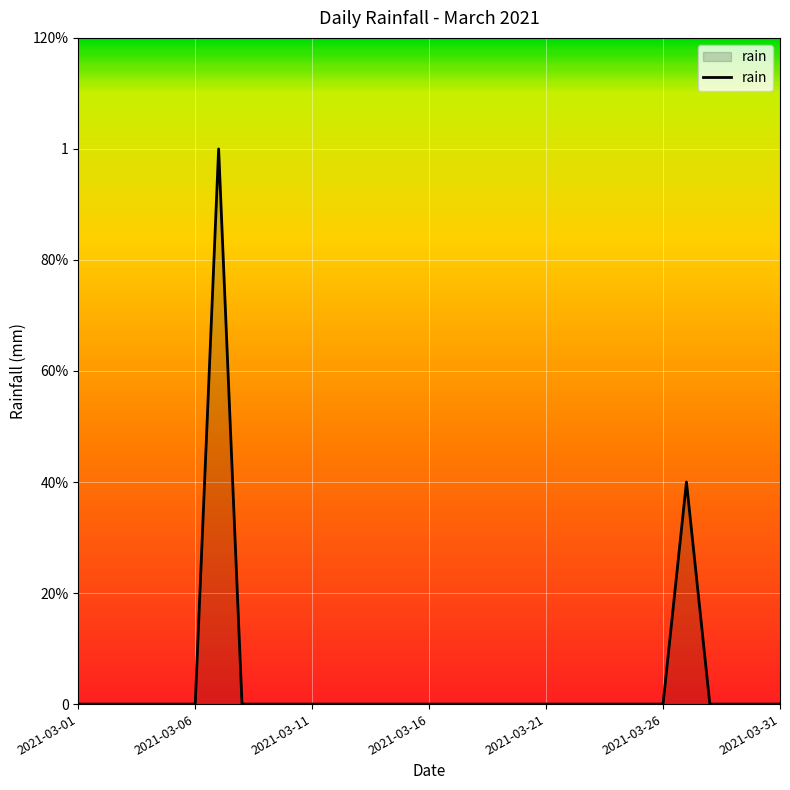

Is this an area chart (filled region under the line)?

Yes